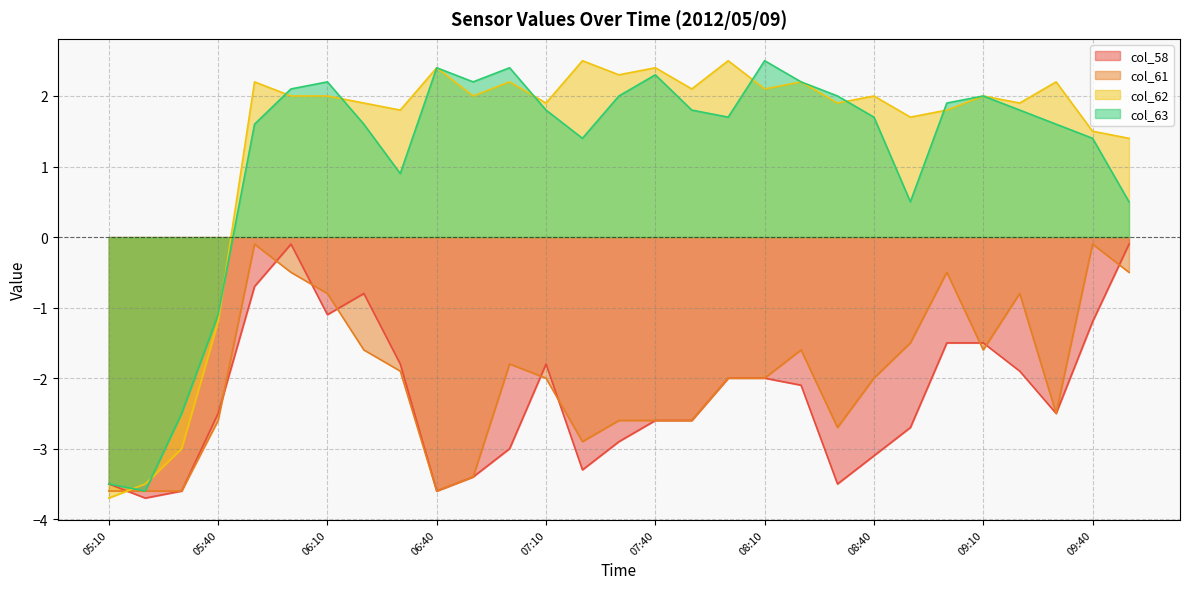

What are all the series names shown in the legend?

col_58, col_61, col_62, col_63